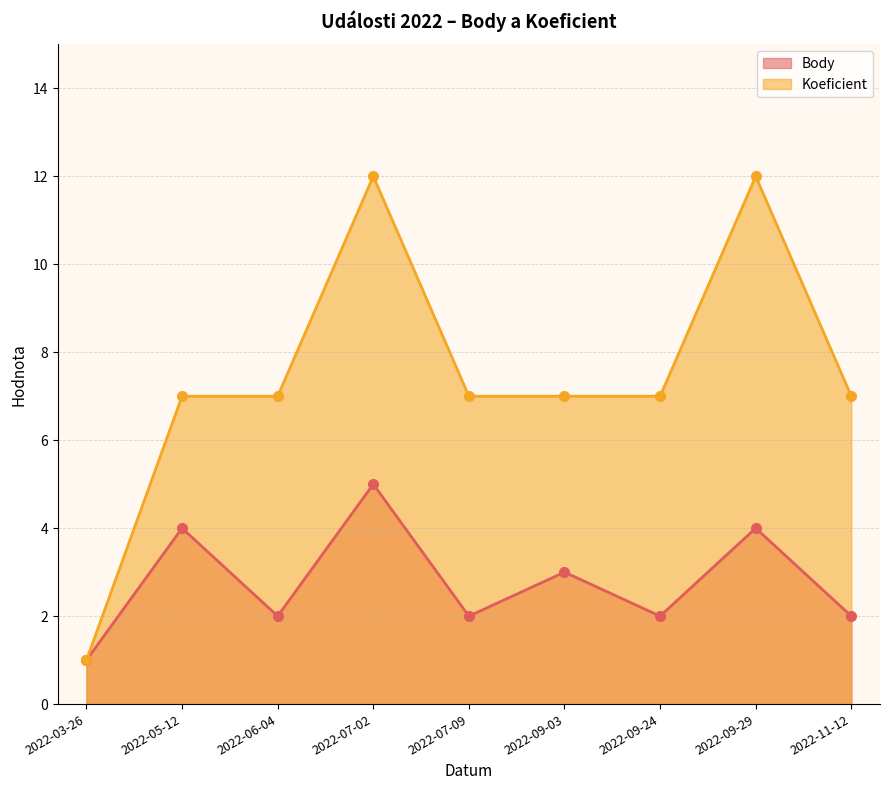

What is the maximum value shown in the chart?

12